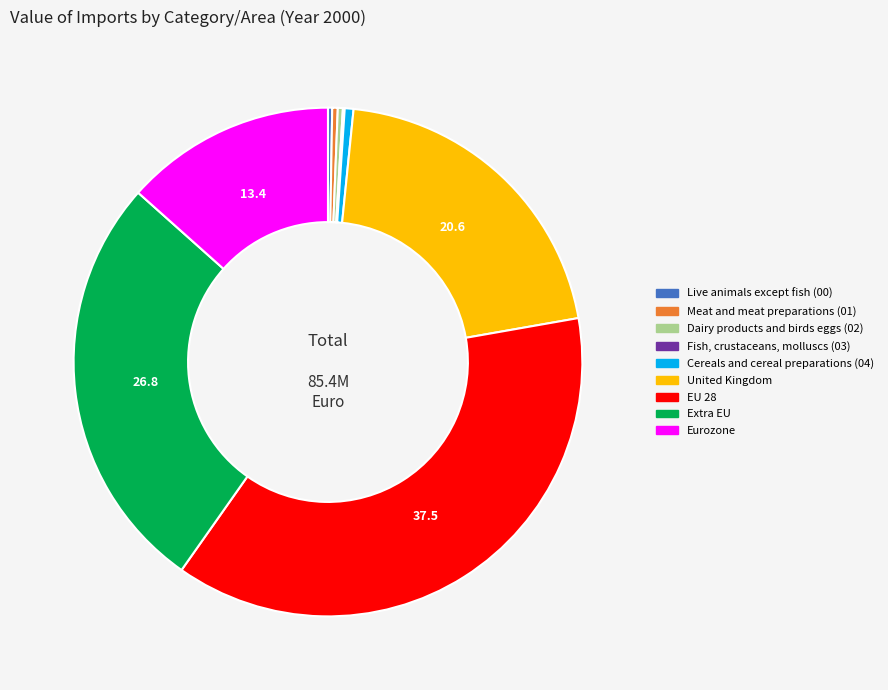

Which category has the biggest portion of the pie?

EU 28